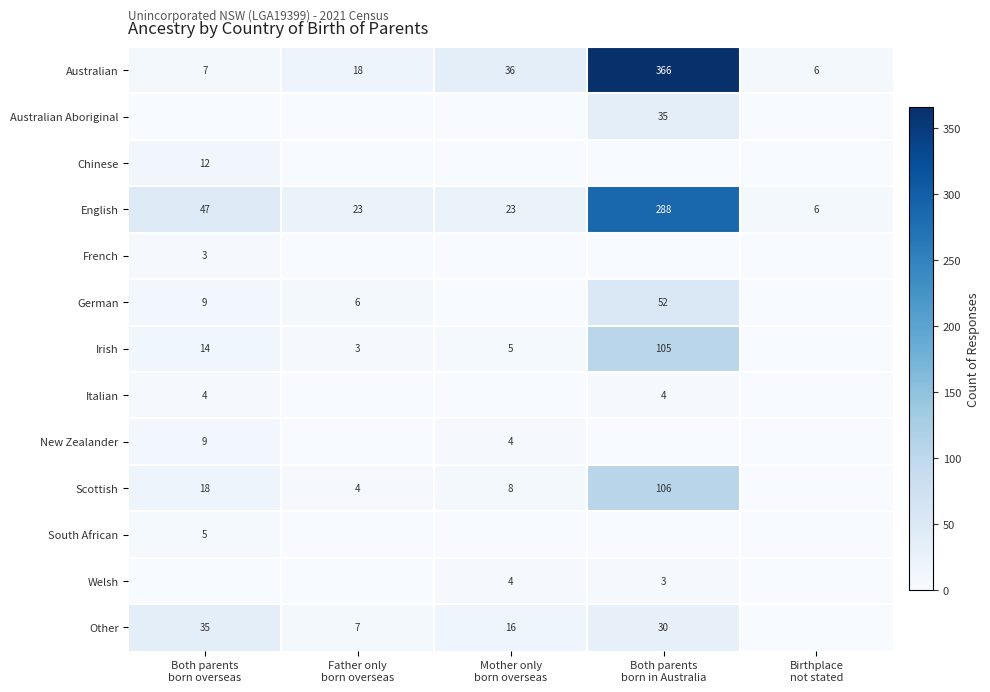

What is the maximum value for Australian?

366